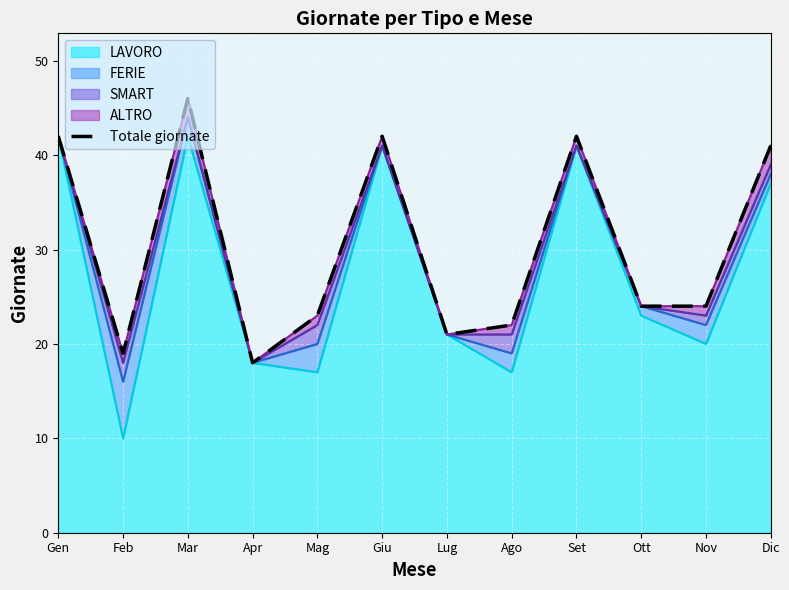

What is the approximate value at Dic, to the nearest 5?

40